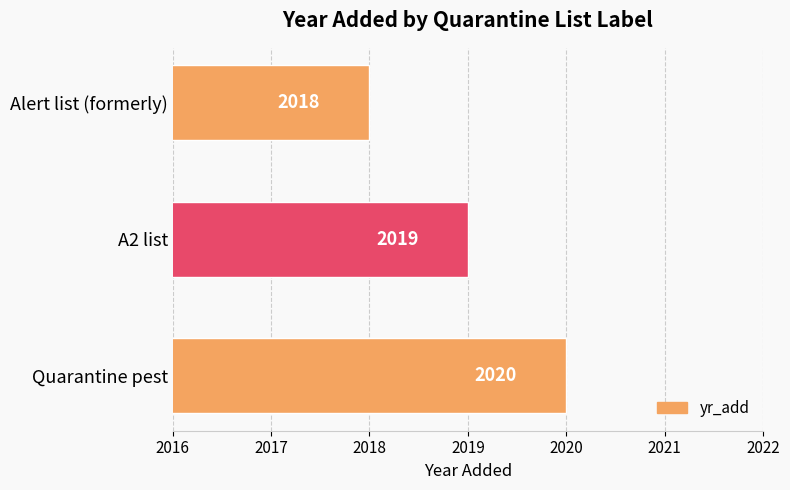

List the labels in order of value, largest first.

Quarantine pest, A2 list, Alert list (formerly)